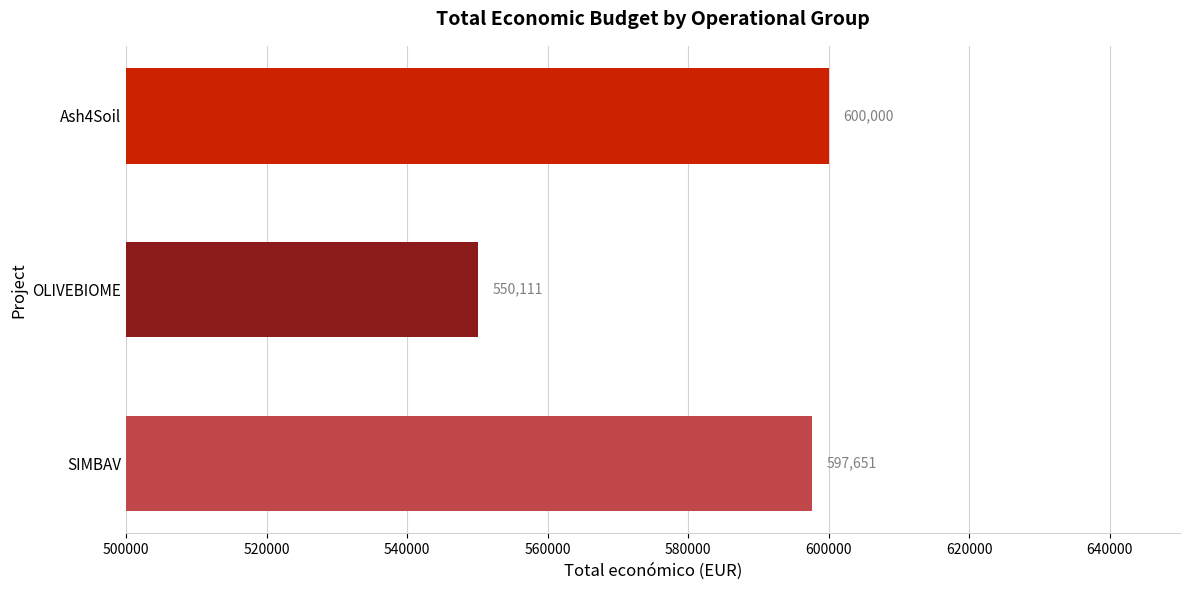

The value at OLIVEBIOME is 213479. True or false?

False